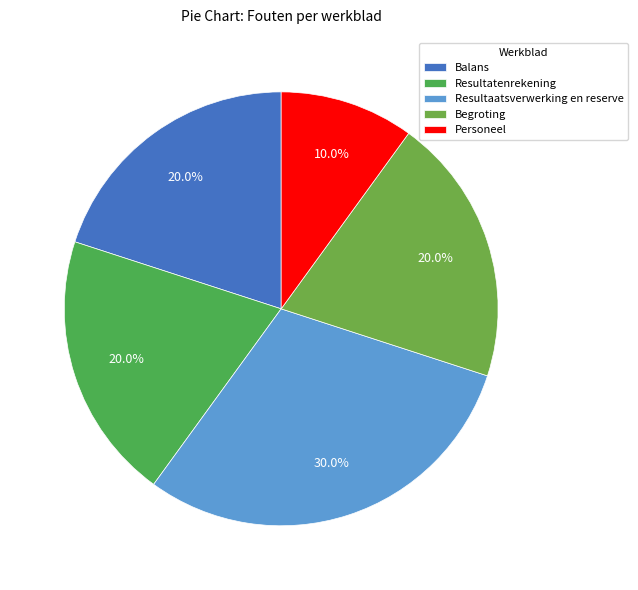

How many segments does this pie chart have?

5